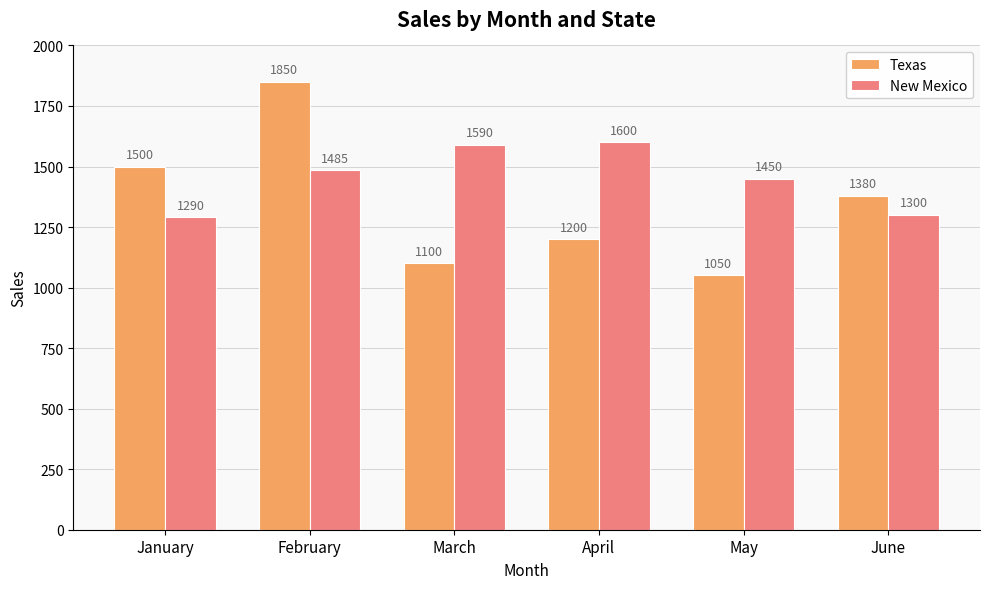

Rank the series by their maximum value, from lowest to highest.

New Mexico, Texas